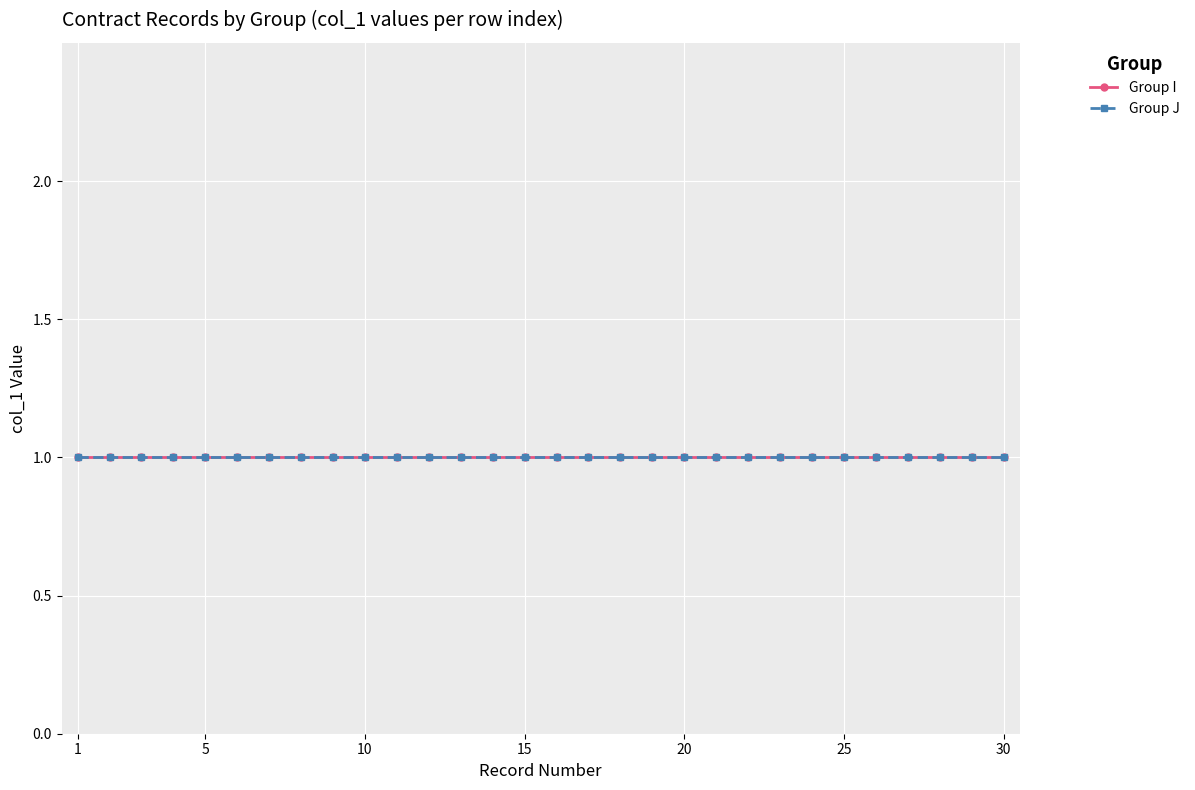

True or false: Group I and Row Index J cross at least once.

False